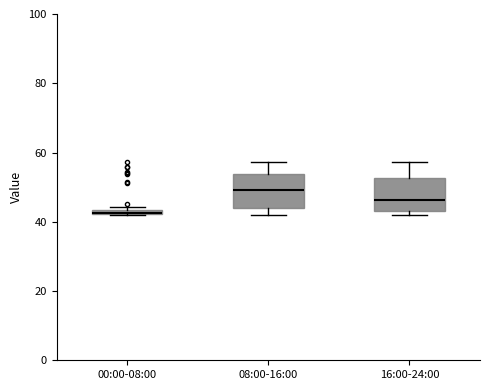

Where does the upper whisker of the box for 16:00-24:00 end on the y-axis? The values are not printed on the chart, so give them approximately, as read against the axis.

58